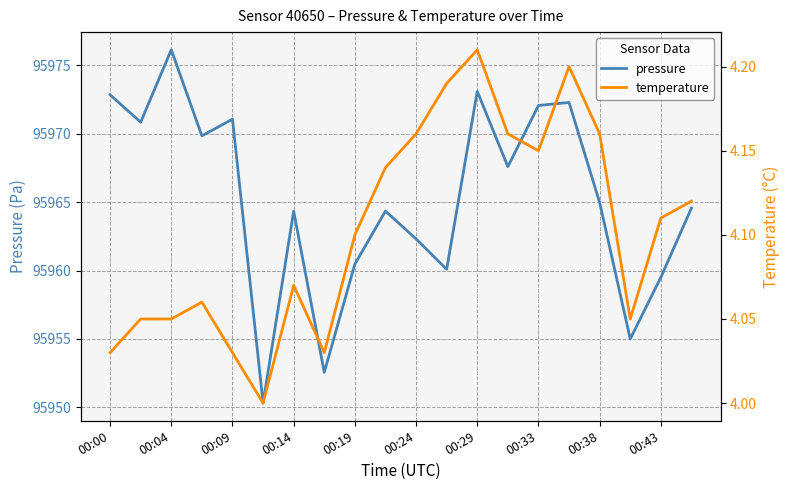

Where is pressure nearest to the value 95963?

00:24